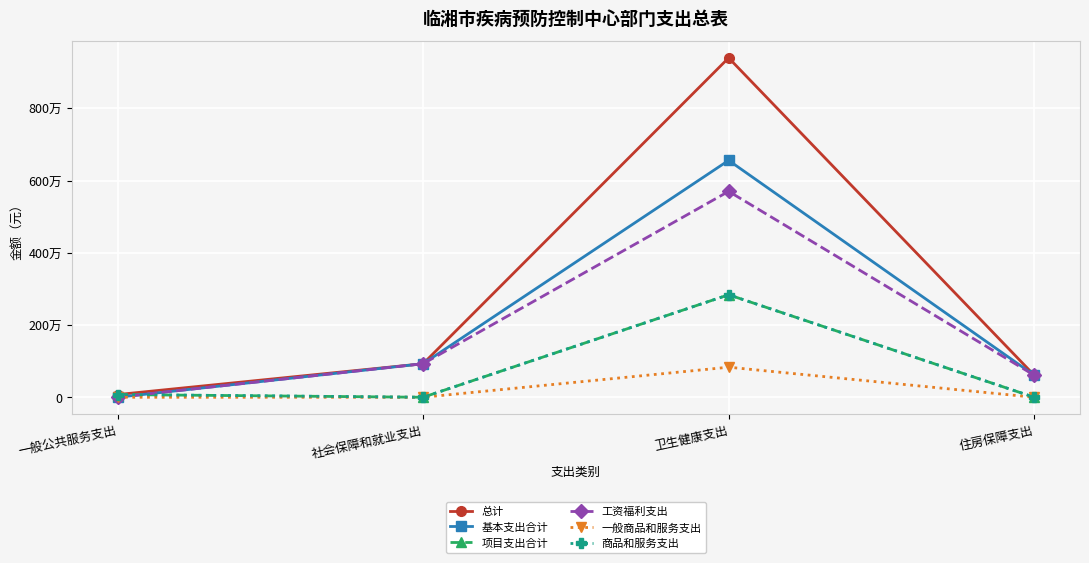

What is the difference between the highest and lowest values at 卫生健康支出?

8569438.8